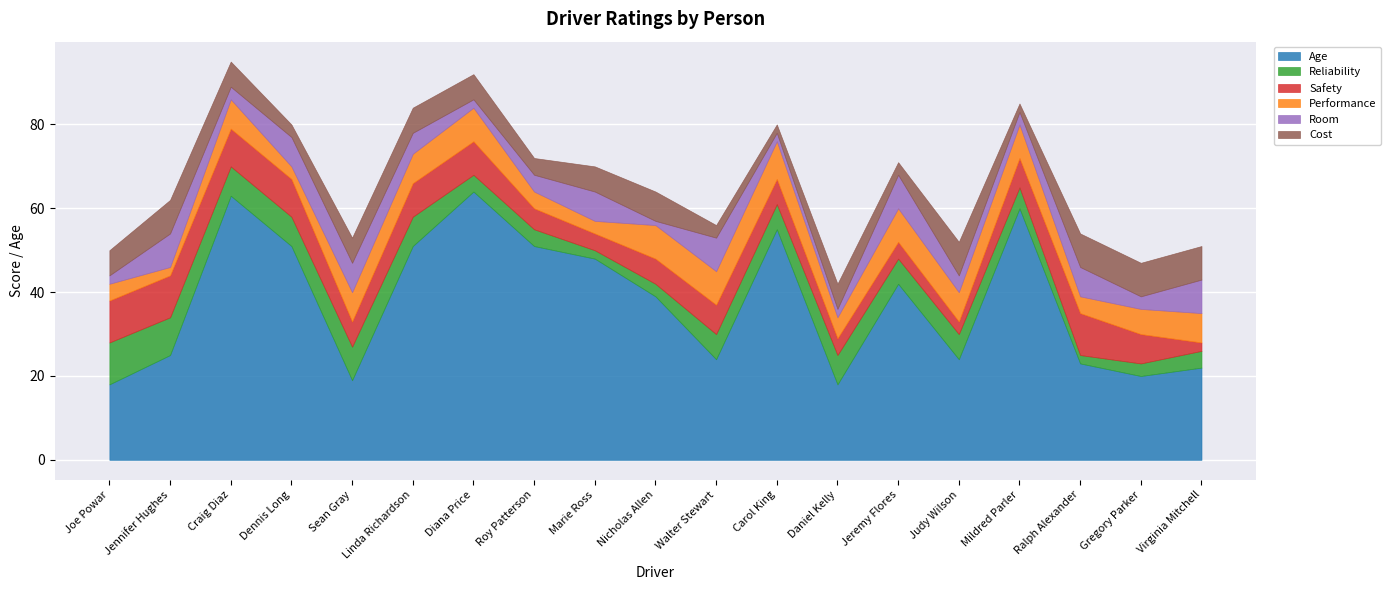

Rank the categories by Reliability value from lowest to highest.

Marie Ross, Ralph Alexander, Nicholas Allen, Gregory Parker, Diana Price, Roy Patterson, Virginia Mitchell, Mildred Parler, Walter Stewart, Carol King, Jeremy Flores, Judy Wilson, Craig Diaz, Dennis Long, Linda Richardson, Daniel Kelly, Sean Gray, Jennifer Hughes, Joe Powar